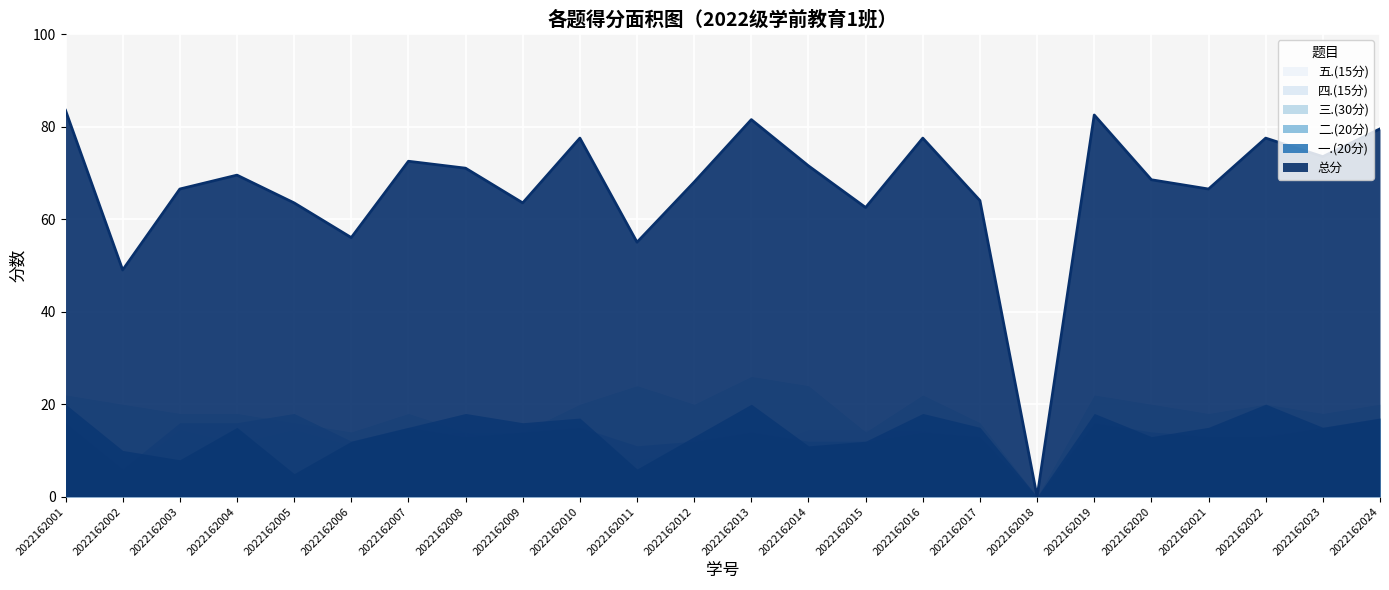

Is the value of 一.(20分) at 2022162002 greater than the value of 总分 at 2022162005?

No